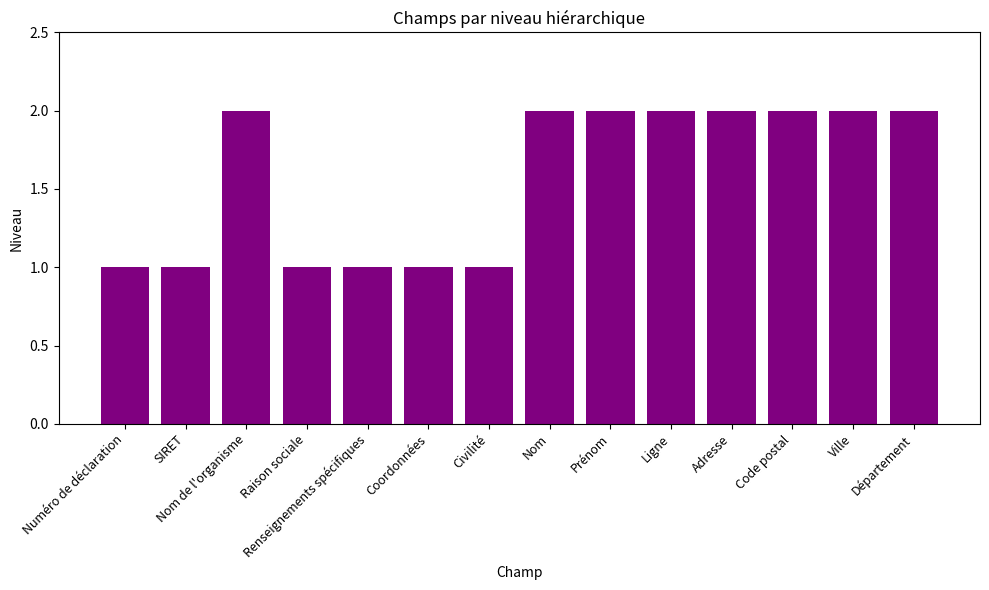

Between Prénom and Numéro de déclaration, which is larger?

Prénom